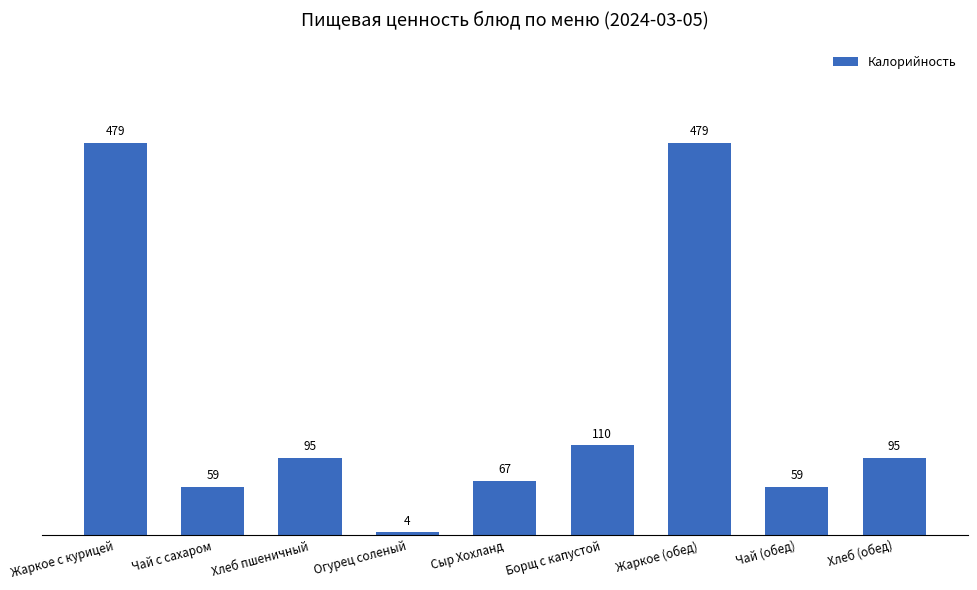

Approximately how many times larger is the value at Хлеб пшеничный compared to Борщ с капустой?

0.9